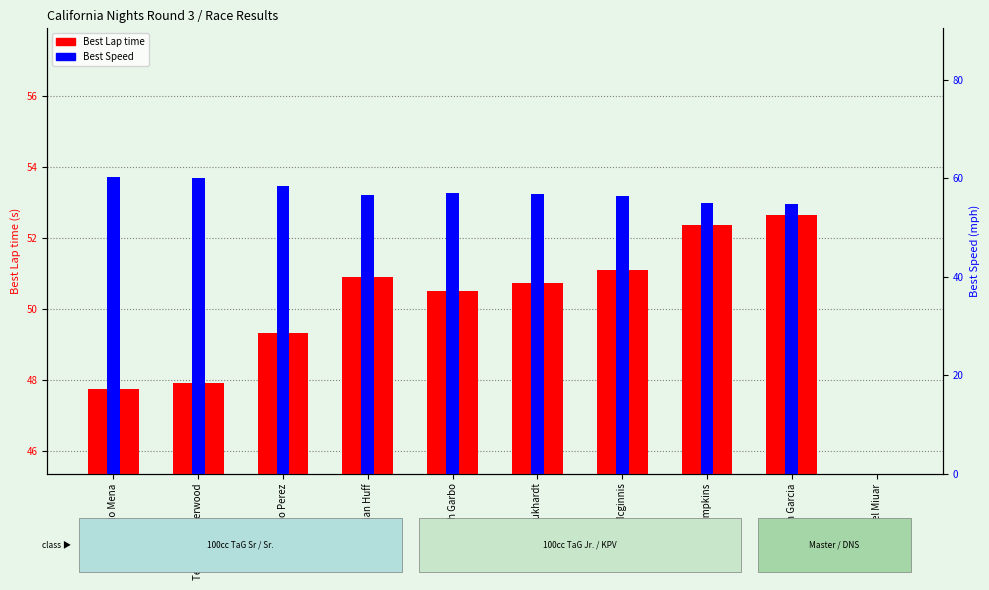

Reading right to left, extract all data points from this chart.

Best Lap time: 0.0	52.6	52.3	51.1	50.7	50.5	50.9	49.3	47.9	47.7
Best Speed: 0.0	54.7	55.0	56.4	56.8	57.0	56.6	58.4	60.1	60.3